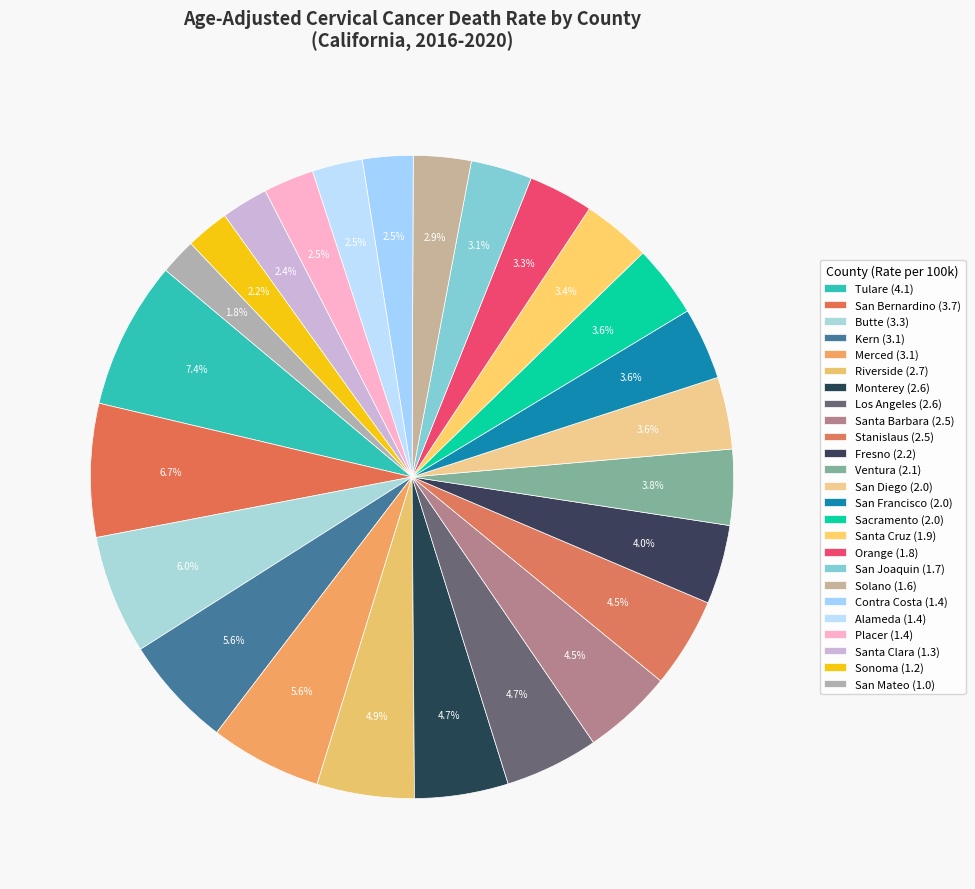

Is there any slice that represents more than half of the pie?

No